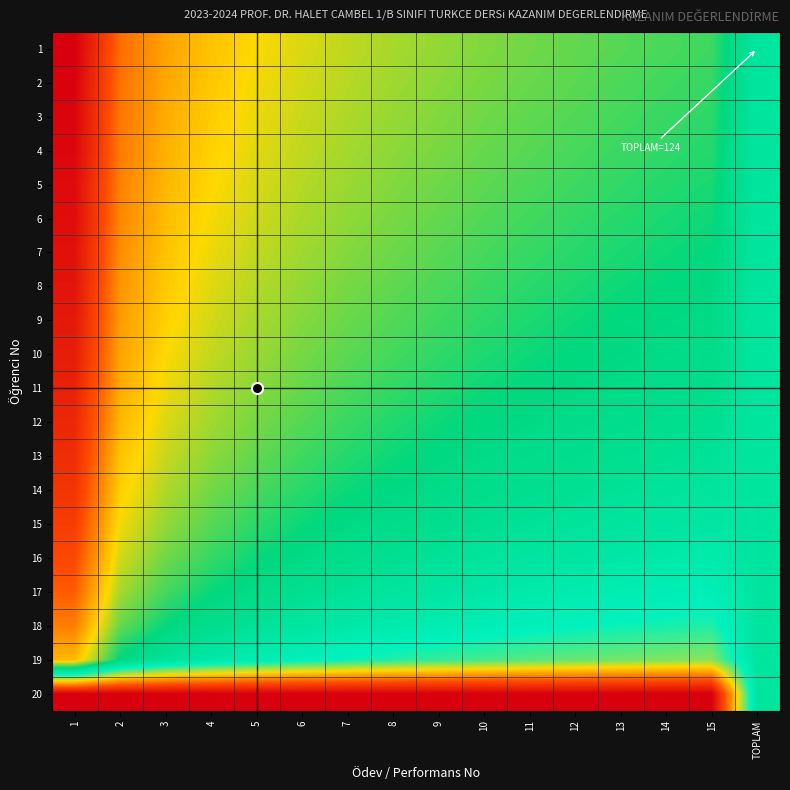

Reading right to left, extract all data points from this chart.

1: TOPLAM=0.5	15=0.6	14=0.6	13=0.6	12=0.6	11=0.6	10=0.6	9=0.7	8=0.7	7=0.7	6=0.7	5=0.7	4=0.7	3=0.8	2=0.8	1=1.0
2: TOPLAM=0.5	15=0.6	14=0.6	13=0.6	12=0.6	11=0.6	10=0.6	9=0.6	8=0.7	7=0.7	6=0.7	5=0.7	4=0.7	3=0.8	2=0.8	1=1.0
3: TOPLAM=0.5	15=0.6	14=0.6	13=0.6	12=0.6	11=0.6	10=0.6	9=0.6	8=0.7	7=0.7	6=0.7	5=0.7	4=0.7	3=0.8	2=0.8	1=1.0
4: TOPLAM=0.5	15=0.6	14=0.6	13=0.6	12=0.6	11=0.6	10=0.6	9=0.6	8=0.6	7=0.7	6=0.7	5=0.7	4=0.7	3=0.8	2=0.8	1=1.0
5: TOPLAM=0.5	15=0.6	14=0.6	13=0.6	12=0.6	11=0.6	10=0.6	9=0.6	8=0.6	7=0.7	6=0.7	5=0.7	4=0.7	3=0.7	2=0.8	1=1.0
6: TOPLAM=0.5	15=0.6	14=0.6	13=0.6	12=0.6	11=0.6	10=0.6	9=0.6	8=0.6	7=0.7	6=0.7	5=0.7	4=0.7	3=0.7	2=0.8	1=1.0
7: TOPLAM=0.5	15=0.6	14=0.6	13=0.6	12=0.6	11=0.6	10=0.6	9=0.6	8=0.6	7=0.6	6=0.7	5=0.7	4=0.7	3=0.7	2=0.8	1=1.0
8: TOPLAM=0.5	15=0.6	14=0.6	13=0.6	12=0.6	11=0.6	10=0.6	9=0.6	8=0.6	7=0.6	6=0.7	5=0.7	4=0.7	3=0.7	2=0.8	1=1.0
9: TOPLAM=0.5	15=0.6	14=0.6	13=0.6	12=0.6	11=0.6	10=0.6	9=0.6	8=0.6	7=0.6	6=0.6	5=0.7	4=0.7	3=0.7	2=0.8	1=1.0
10: TOPLAM=0.5	15=0.5	14=0.6	13=0.6	12=0.6	11=0.6	10=0.6	9=0.6	8=0.6	7=0.6	6=0.6	5=0.7	4=0.7	3=0.7	2=0.8	1=0.9
11: TOPLAM=0.5	15=0.5	14=0.5	13=0.6	12=0.6	11=0.6	10=0.6	9=0.6	8=0.6	7=0.6	6=0.6	5=0.6	4=0.7	3=0.7	2=0.8	1=0.9
12: TOPLAM=0.5	15=0.5	14=0.5	13=0.5	12=0.6	11=0.6	10=0.6	9=0.6	8=0.6	7=0.6	6=0.6	5=0.6	4=0.7	3=0.7	2=0.7	1=0.9
13: TOPLAM=0.5	15=0.5	14=0.5	13=0.5	12=0.5	11=0.5	10=0.6	9=0.6	8=0.6	7=0.6	6=0.6	5=0.6	4=0.6	3=0.7	2=0.7	1=0.9
14: TOPLAM=0.5	15=0.5	14=0.5	13=0.5	12=0.5	11=0.5	10=0.5	9=0.6	8=0.6	7=0.6	6=0.6	5=0.6	4=0.6	3=0.7	2=0.7	1=0.9
15: TOPLAM=0.5	15=0.5	14=0.5	13=0.5	12=0.5	11=0.5	10=0.5	9=0.5	8=0.5	7=0.6	6=0.6	5=0.6	4=0.6	3=0.7	2=0.7	1=0.9
16: TOPLAM=0.5	15=0.5	14=0.5	13=0.5	12=0.5	11=0.5	10=0.5	9=0.5	8=0.5	7=0.5	6=0.6	5=0.6	4=0.6	3=0.6	2=0.7	1=0.9
17: TOPLAM=0.5	15=0.4	14=0.5	13=0.5	12=0.5	11=0.5	10=0.5	9=0.5	8=0.5	7=0.5	6=0.5	5=0.6	4=0.6	3=0.6	2=0.7	1=0.8
18: TOPLAM=0.5	15=0.4	14=0.4	13=0.4	12=0.4	11=0.4	10=0.4	9=0.5	8=0.5	7=0.5	6=0.5	5=0.5	4=0.5	3=0.6	2=0.6	1=0.8
19: TOPLAM=0.5	15=0.4	14=0.4	13=0.4	12=0.4	11=0.4	10=0.4	9=0.4	8=0.4	7=0.4	6=0.4	5=0.5	4=0.5	3=0.5	2=0.6	1=0.7
20: TOPLAM=0.5	15=0.0	14=0.0	13=0.0	12=0.0	11=0.0	10=0.0	9=0.0	8=0.0	7=0.0	6=0.0	5=0.0	4=0.0	3=0.0	2=0.0	1=0.0